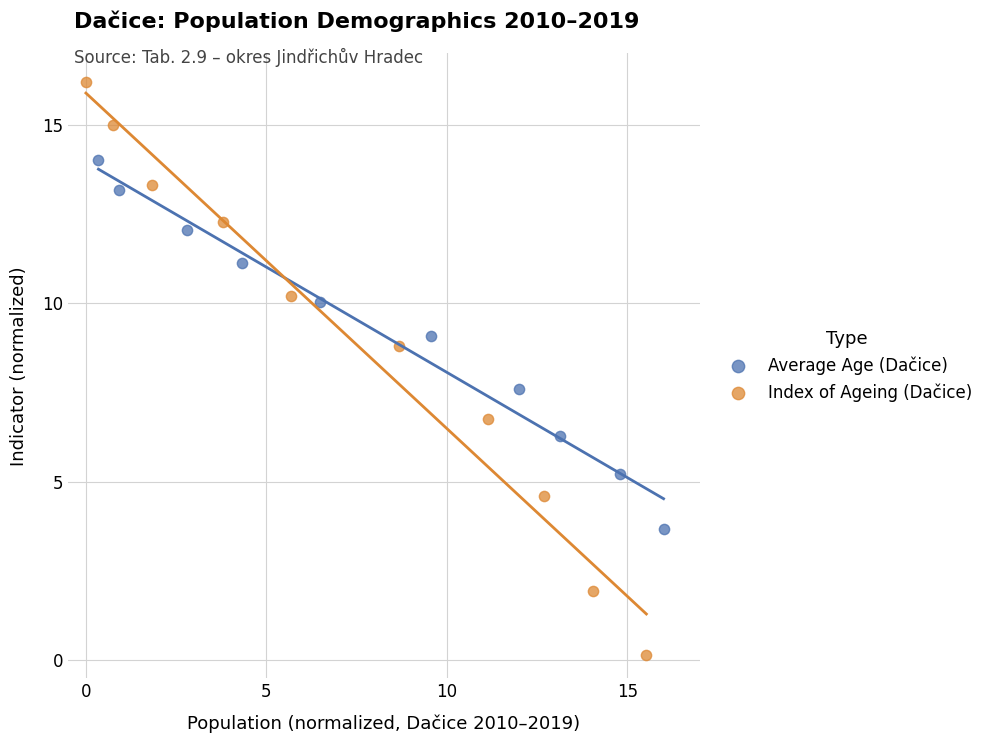

Which series has the widest spread of Y values?

Index of Ageing (Dačice)